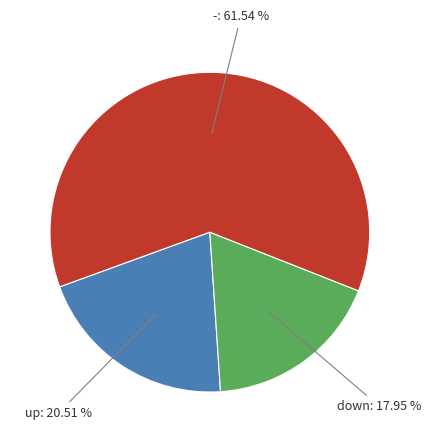

Does any single category account for the majority?

Yes